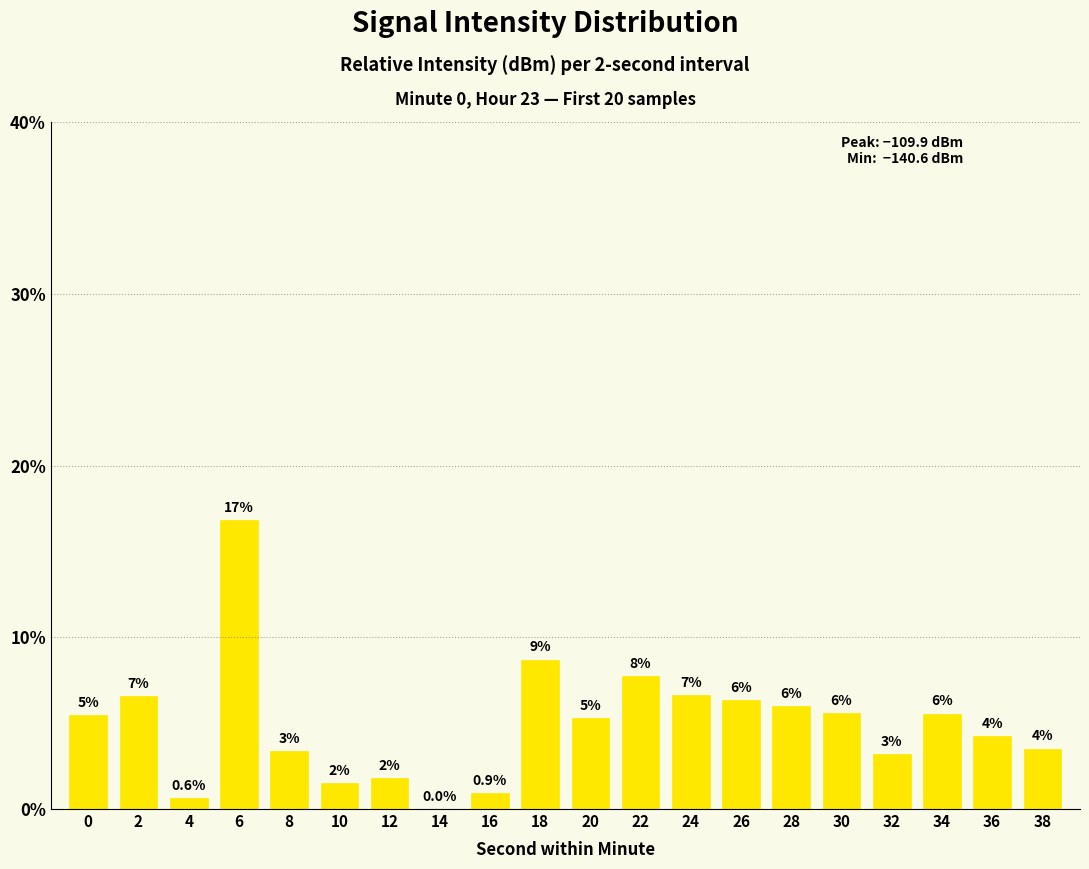

True or false: the data shows 6.6 at 2.

True